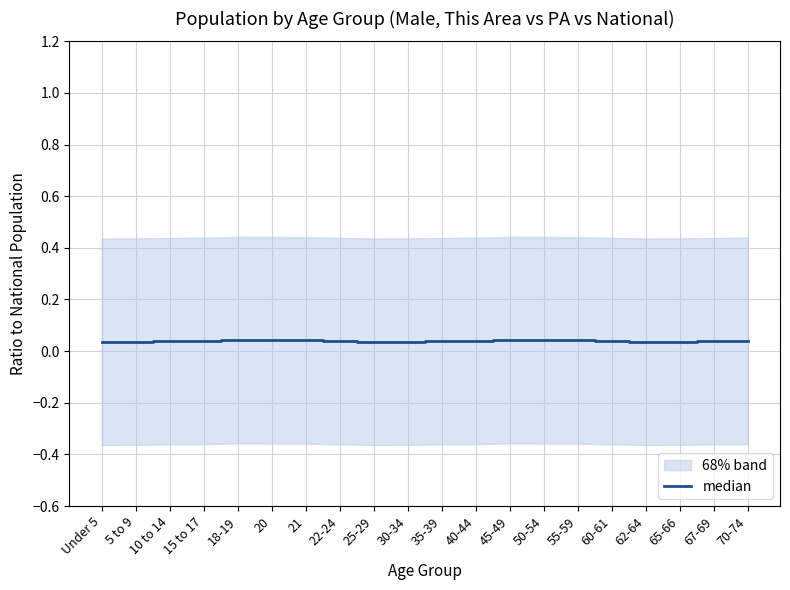

What is the sum of the values at 67-69 and 18-19?

0.1